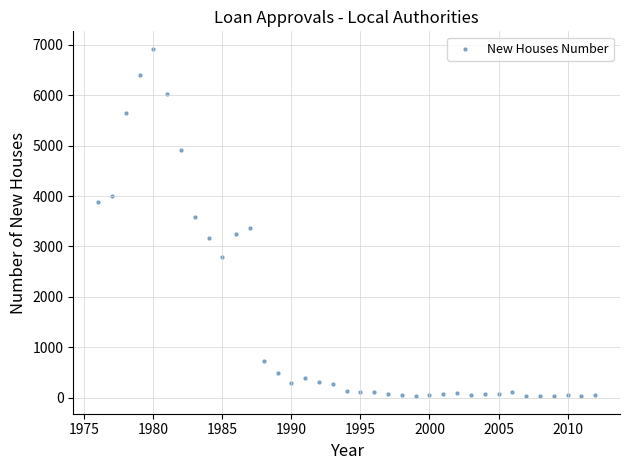

What is the range of X values (max minus min)?

36